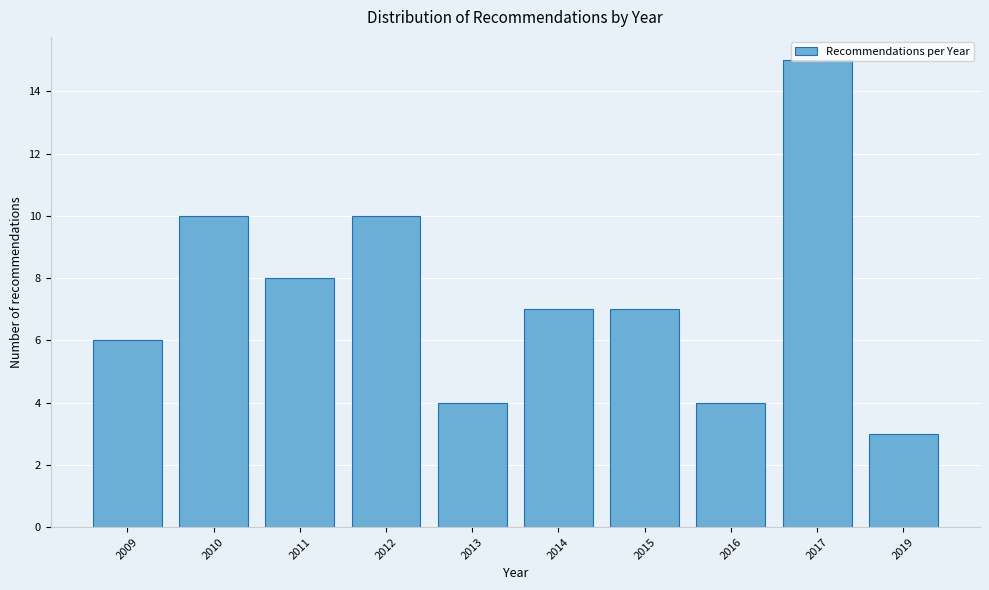

What is the approximate value at 2010?

10